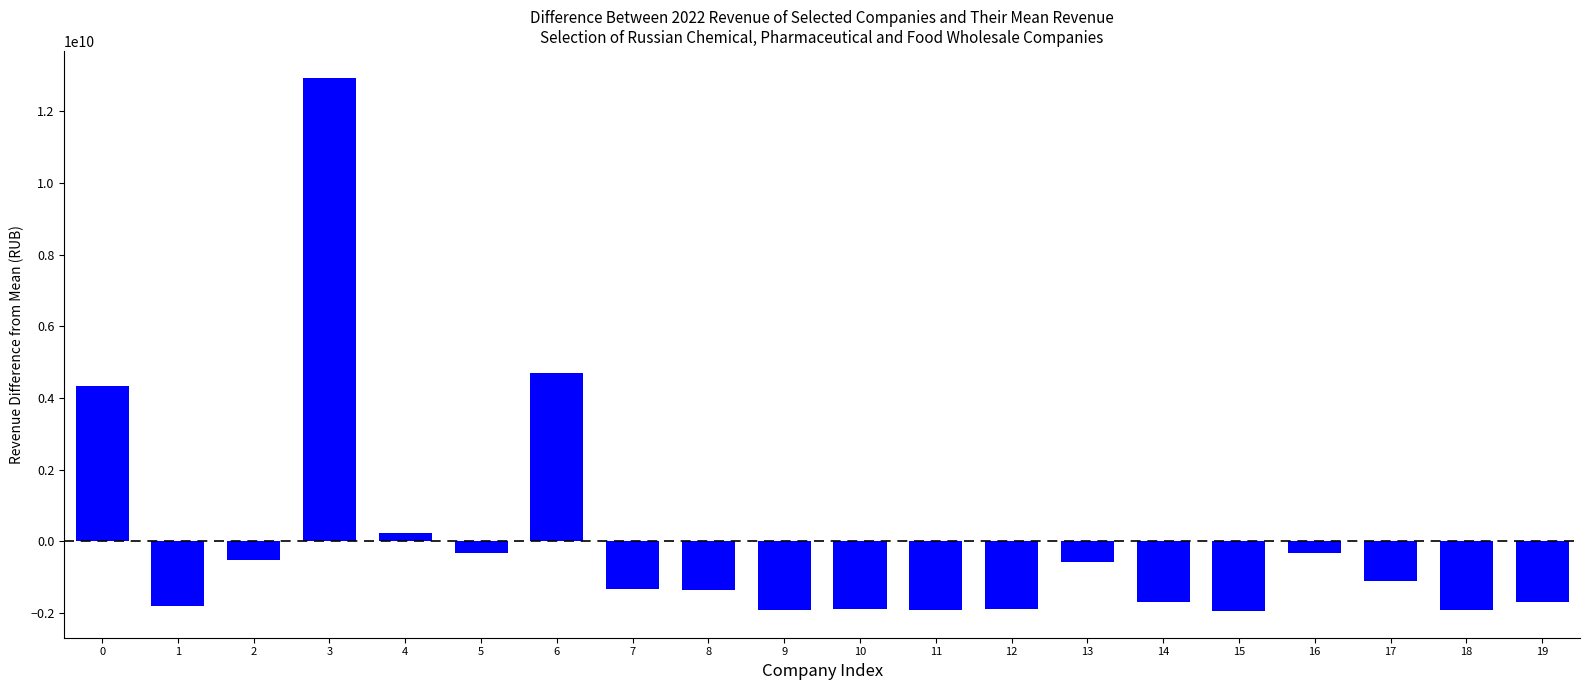

What is the difference between the maximum and second lowest values?

14858731000